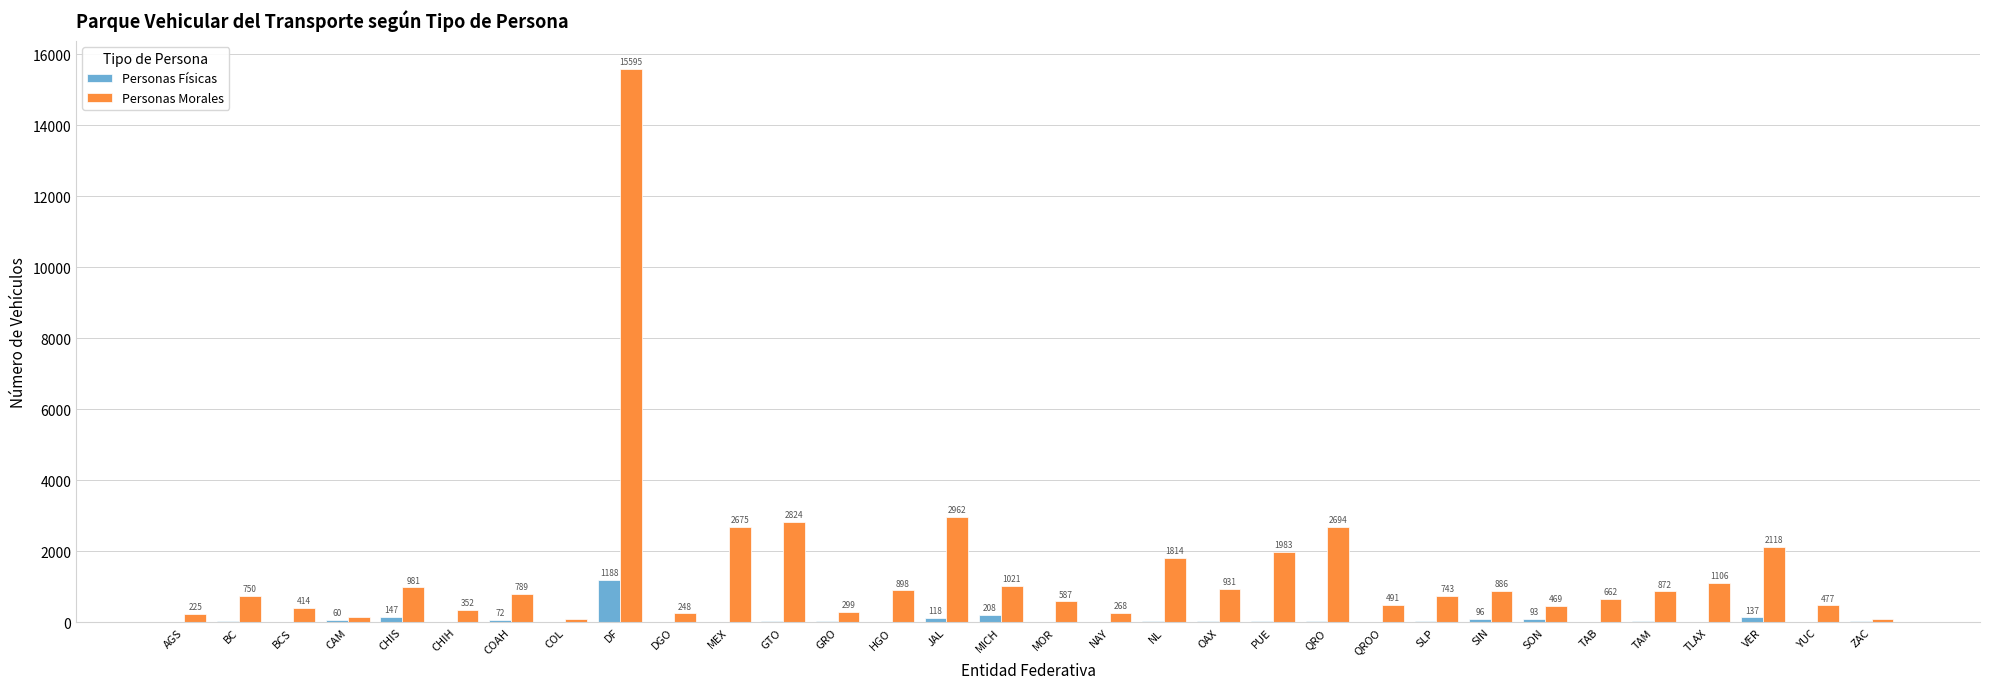

What is the difference between the Personas Físicas values at NAY and JAL?

118